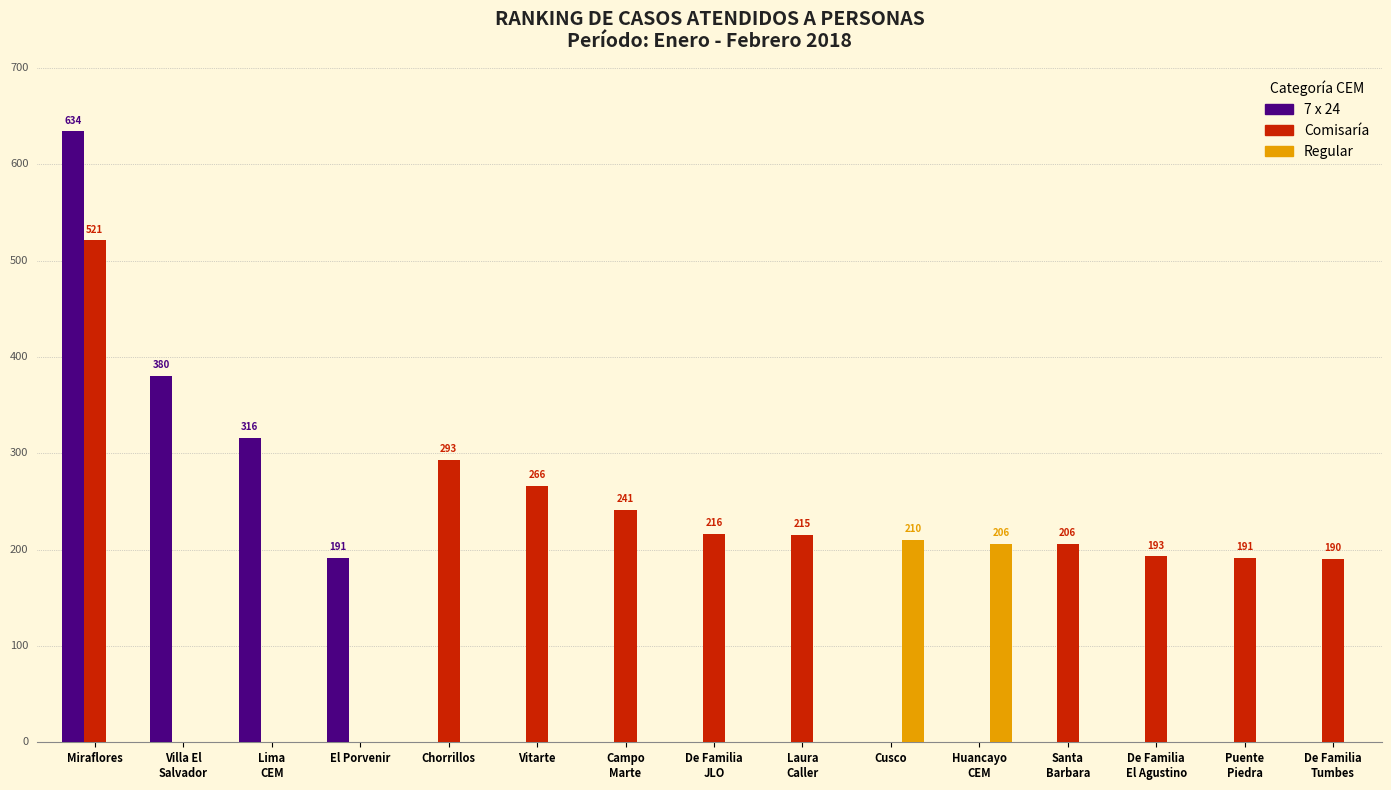

What are all the series names shown in the legend?

7 x 24, Comisaría, Regular